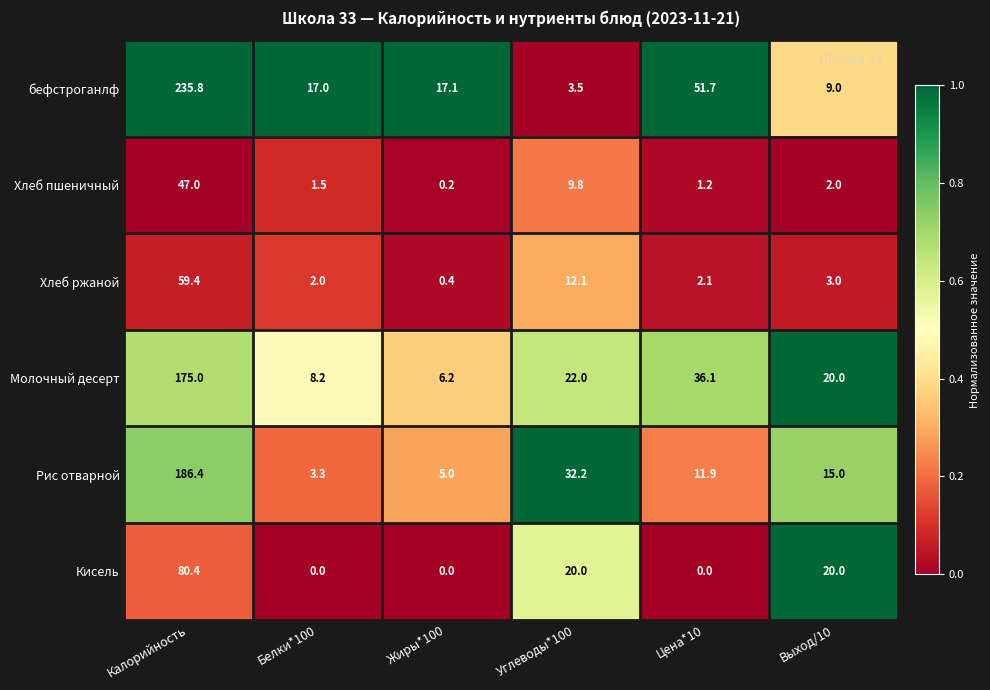

Which series has the largest range (max minus min)?

бефстроганлф